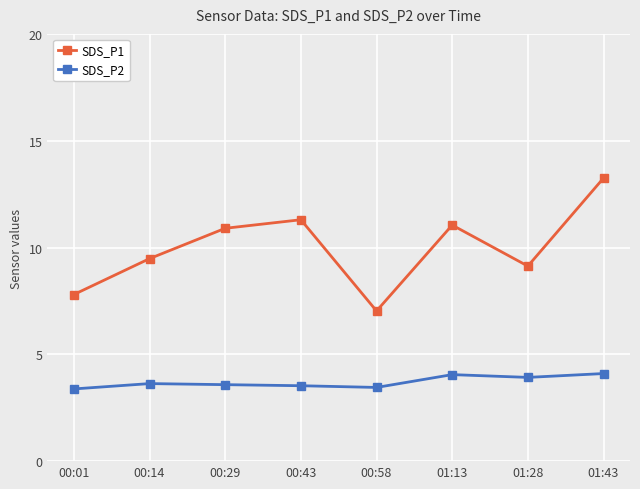

The value of SDS_P1 at 00:14 is 9.5. True or false?

True